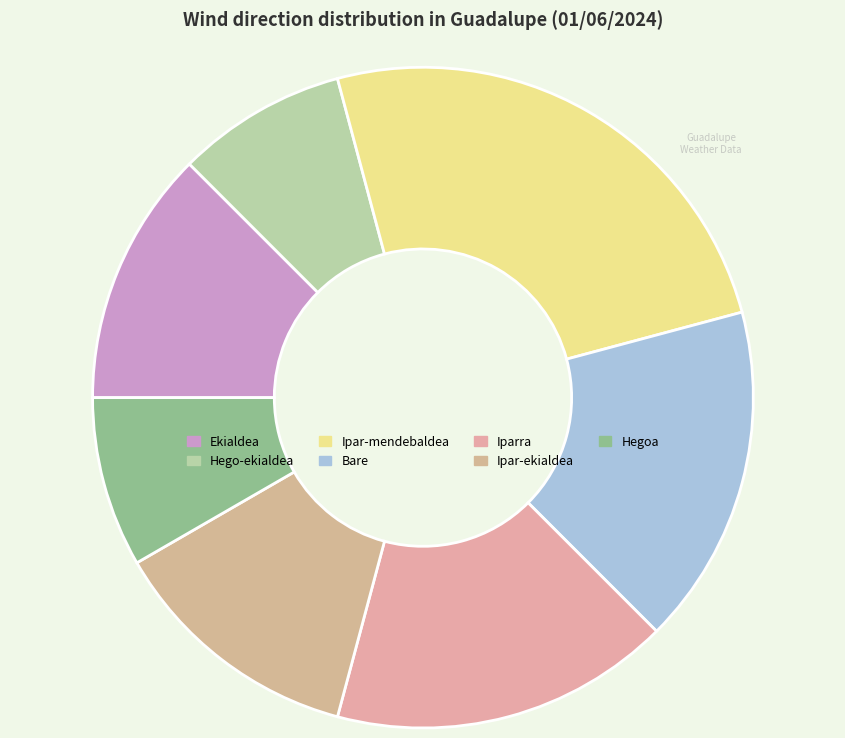

Does Iparra represent more than half of the total?

No